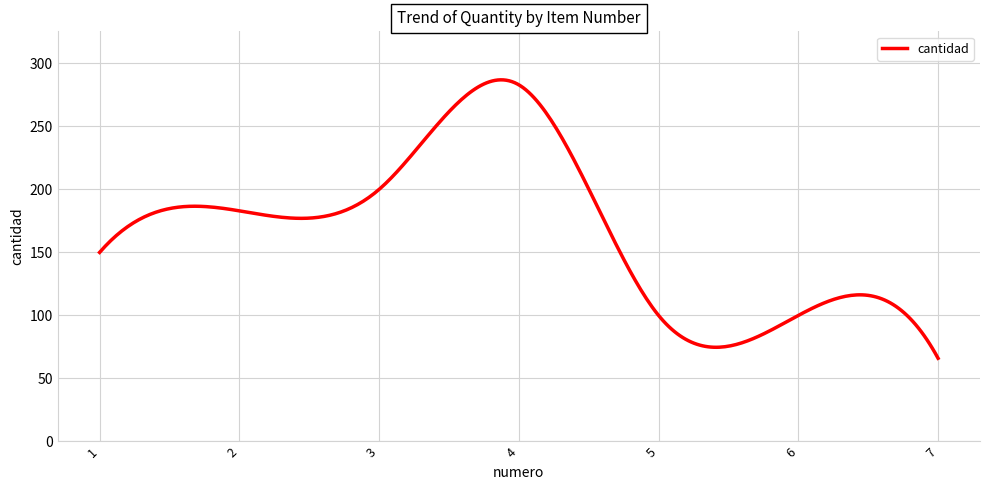

What is the maximum value shown in the chart?

287.0